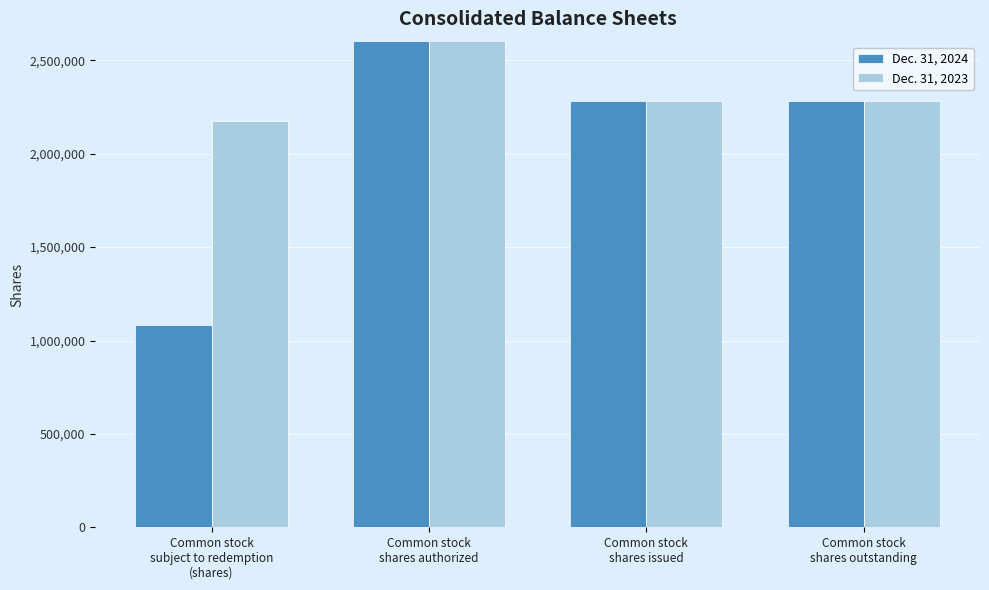

What is the minimum value shown in the chart?

1082789